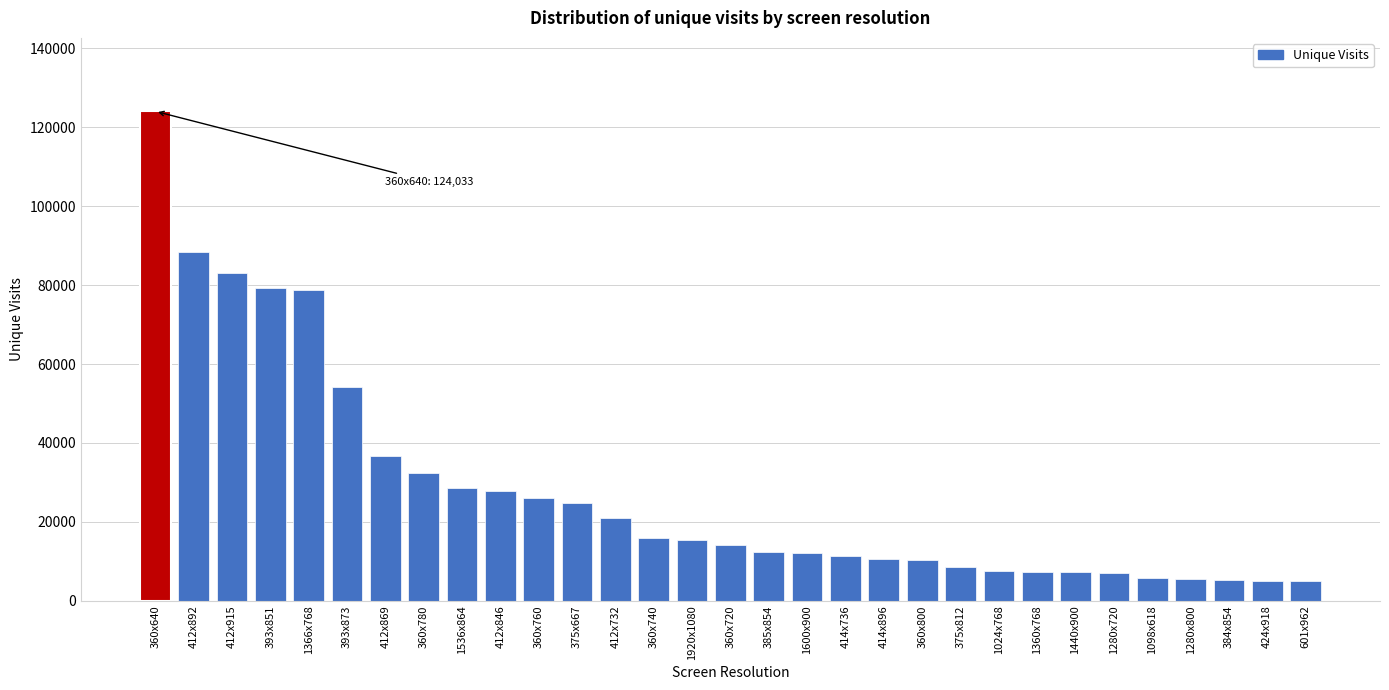

What is the change in value from 1600x900 to 1280x800?

-6788